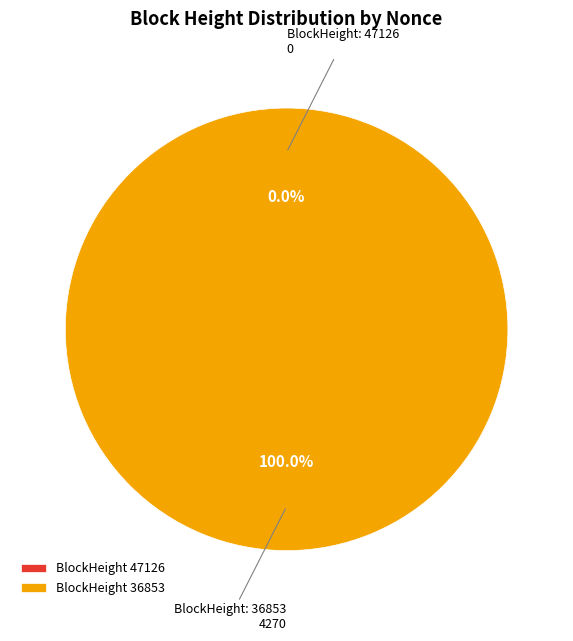

How many slices are in this pie chart?

2